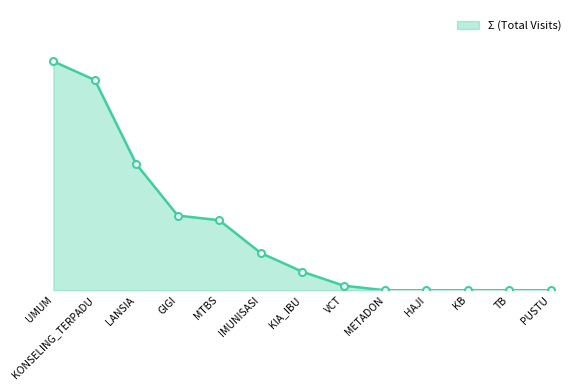

The chart shows a value of -25 at PUSTU. True or false?

False